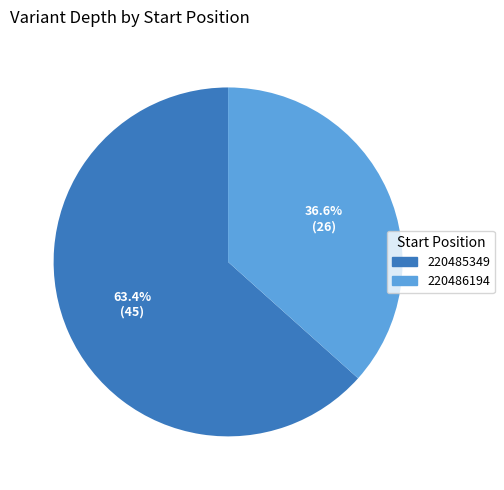

Rank the categories by value from lowest to highest.

220486194, 220485349